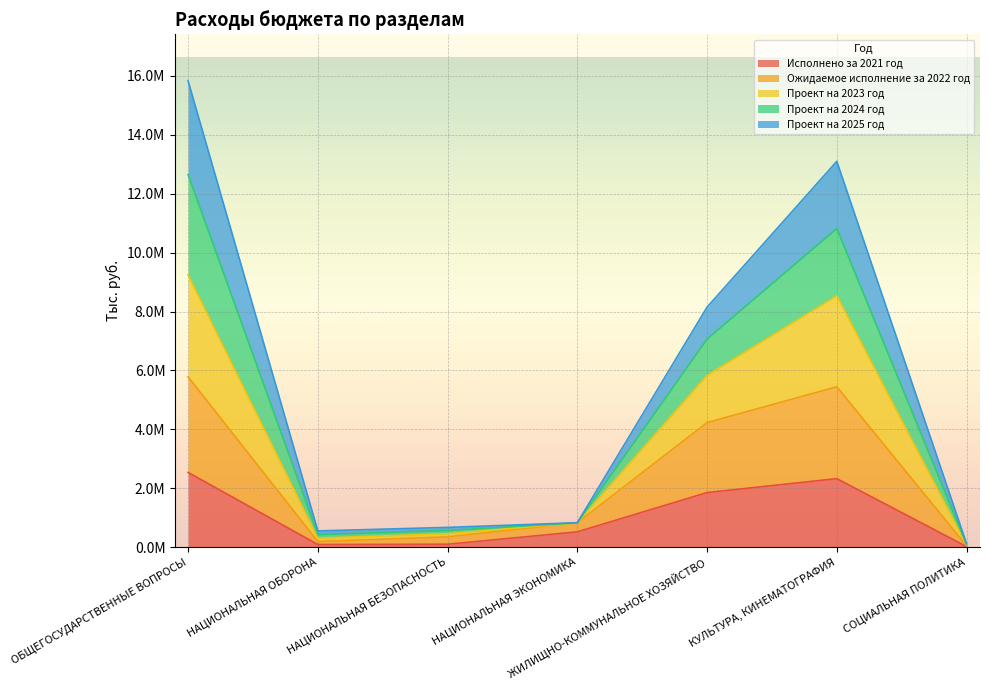

In Ожидаемое исполнение за 2022 год, how many points are lower than both neighbors (excluding endpoints)?

1